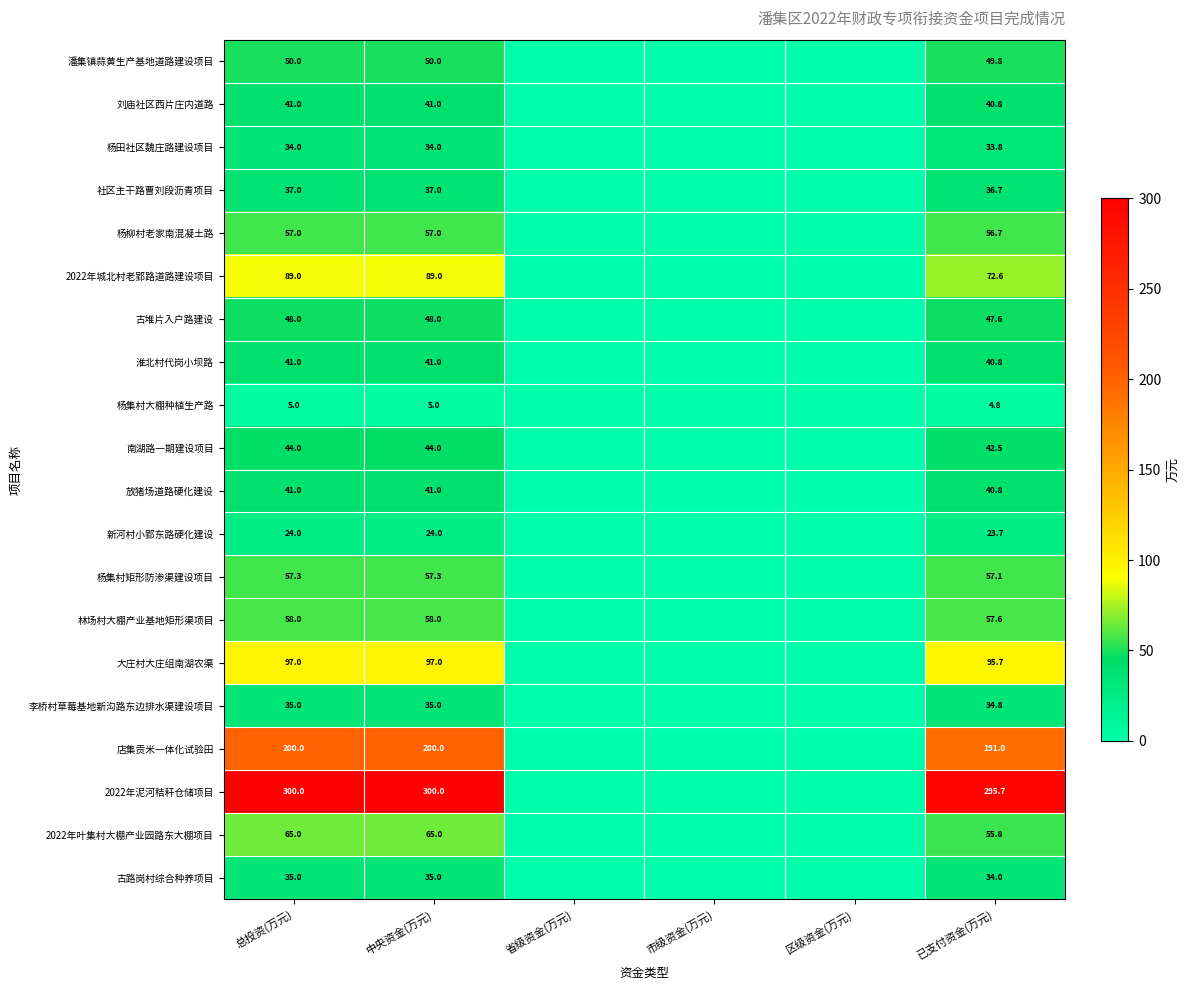

Is the value of 李桥村草莓基地新沟路东边排水渠建设项目 at 总投资(万元) greater than the value of 杨柳村老家南混凝土路 at 已支付资金(万元)?

No